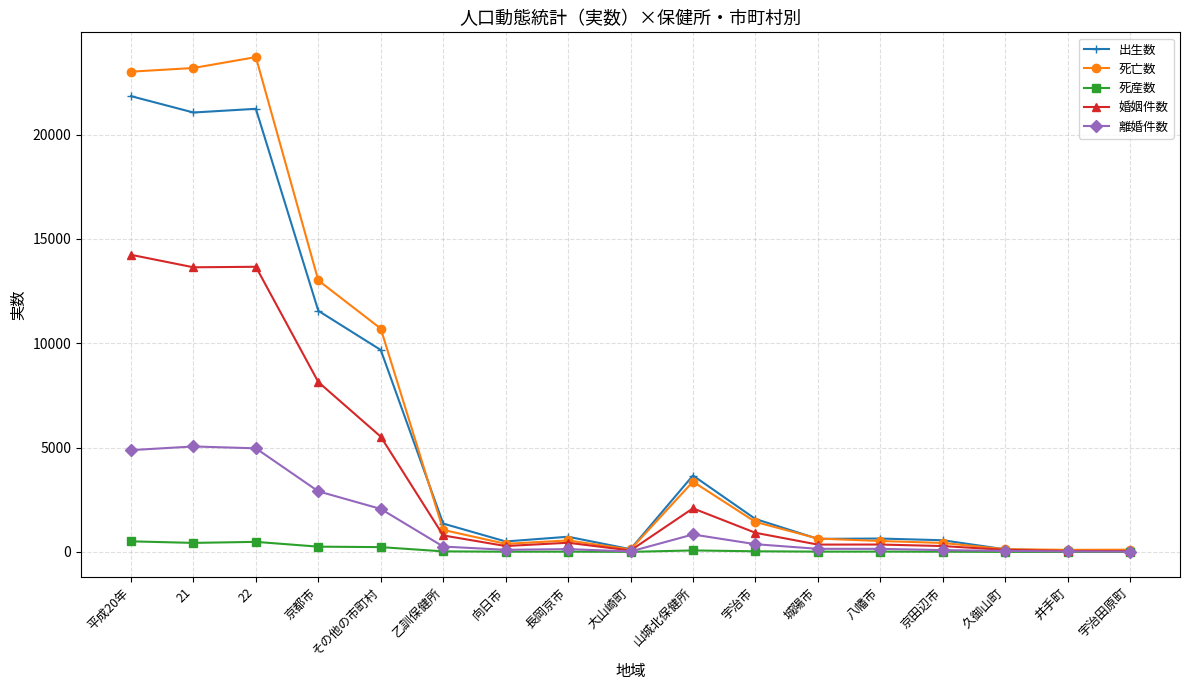

What is the difference between the highest and lowest values at 21?

22759